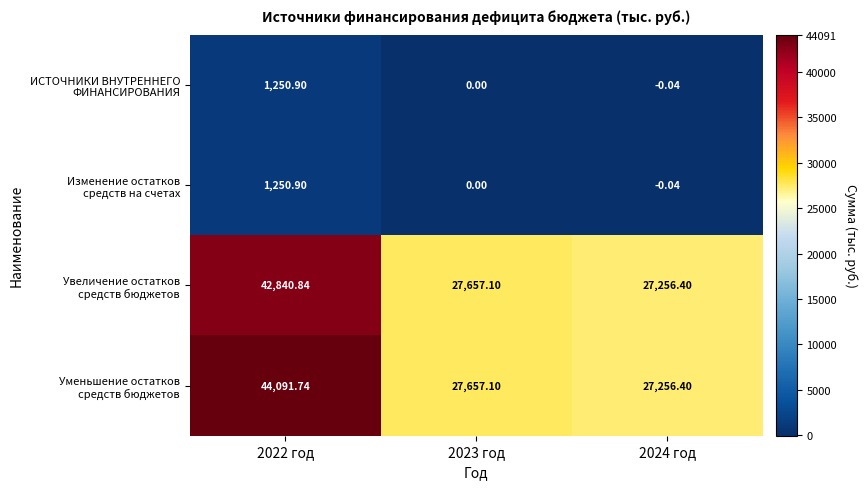

At how many categories does at least one series exceed 7125?

3